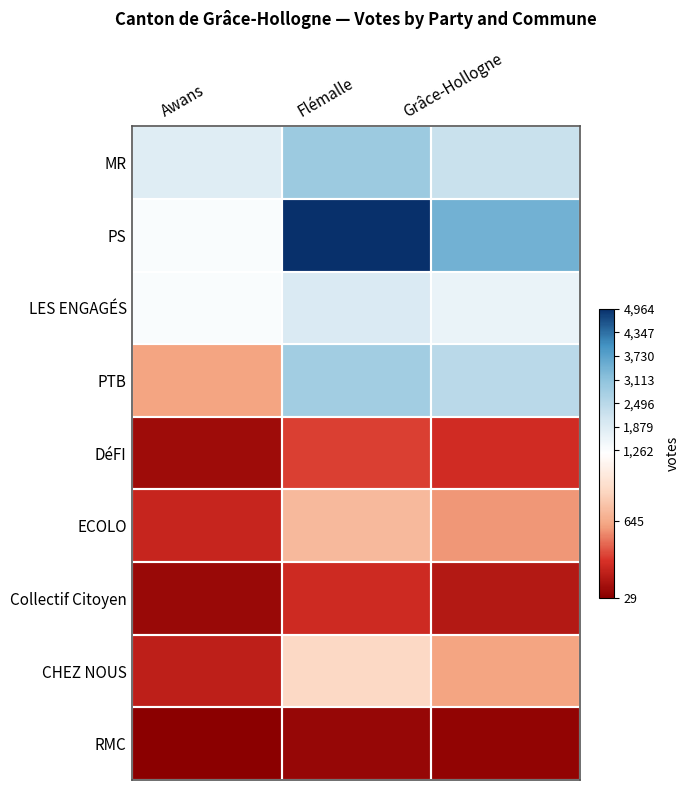

Which series has the largest range (max minus min)?

PS